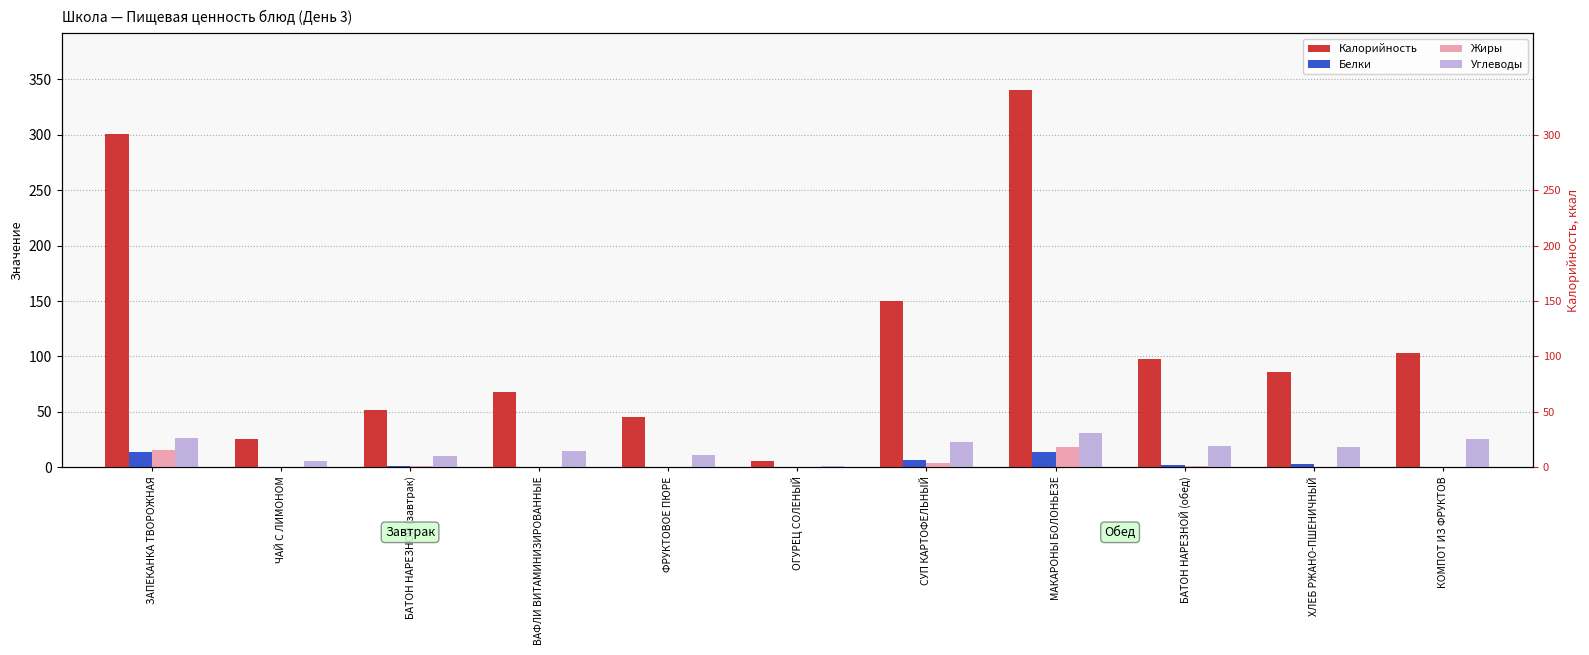

Which series has the widest spread of values?

Калорийность